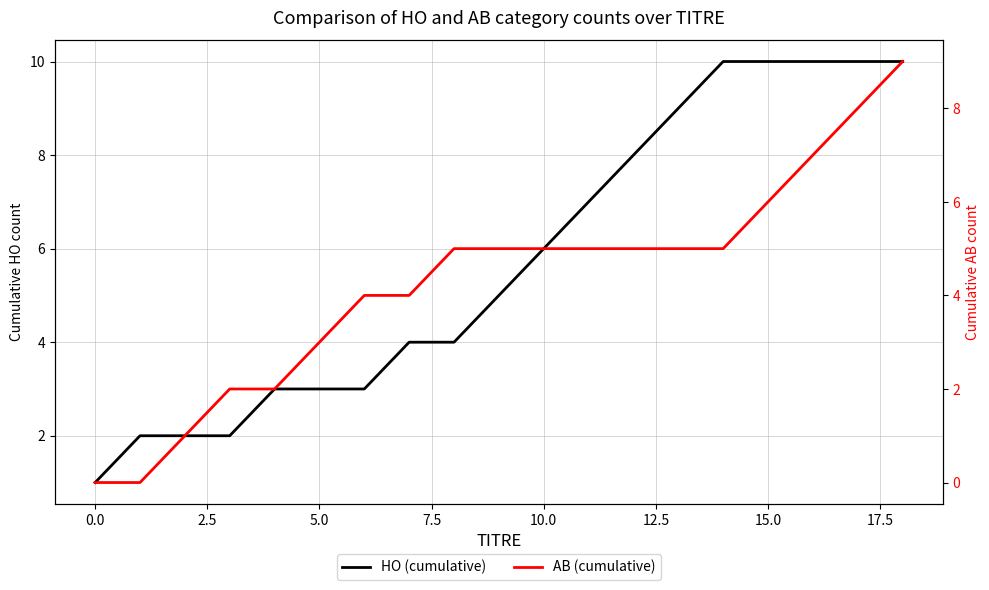

What are all the series names shown in the legend?

HO (cumulative), AB (cumulative)